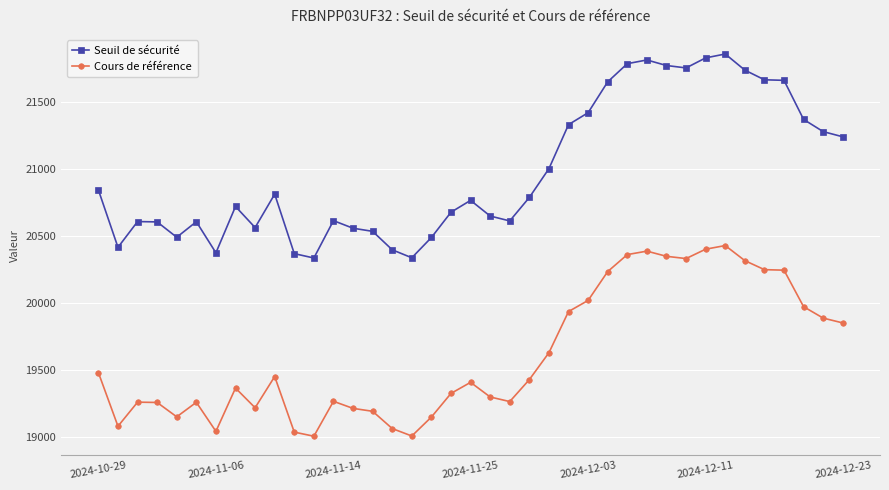

Which series has the largest range (max minus min)?

Seuil de sécurité